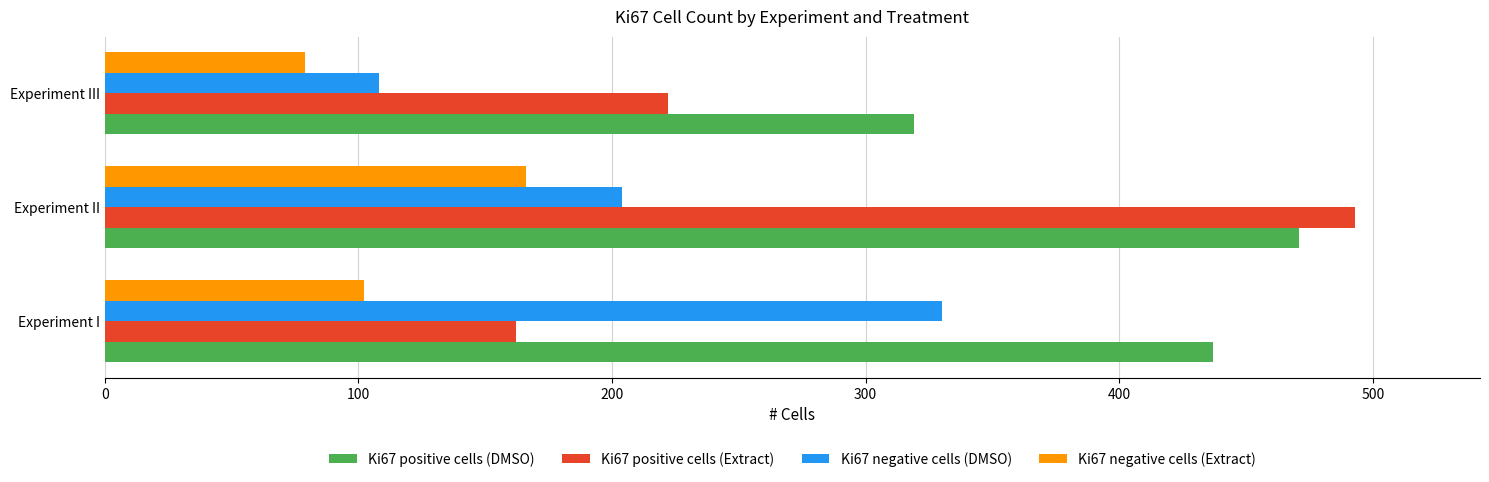

At how many categories does at least one series exceed 268?

3